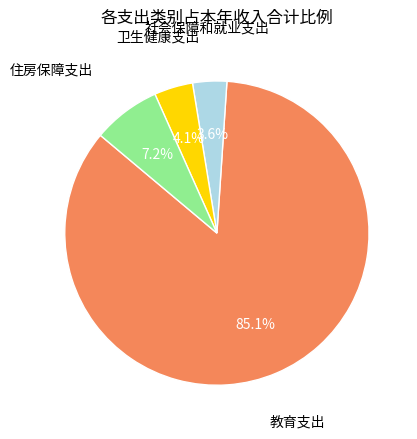

Is there any slice that represents more than half of the pie?

Yes